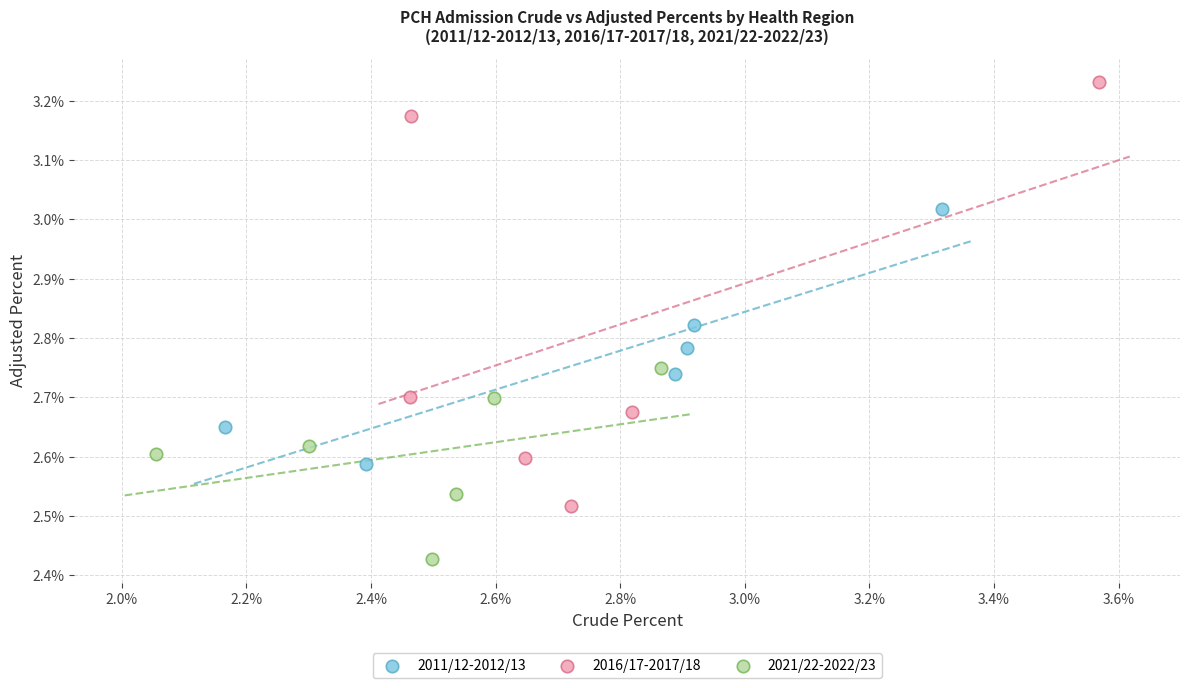

Which series has the widest spread of Y values?

2016/17-2017/18